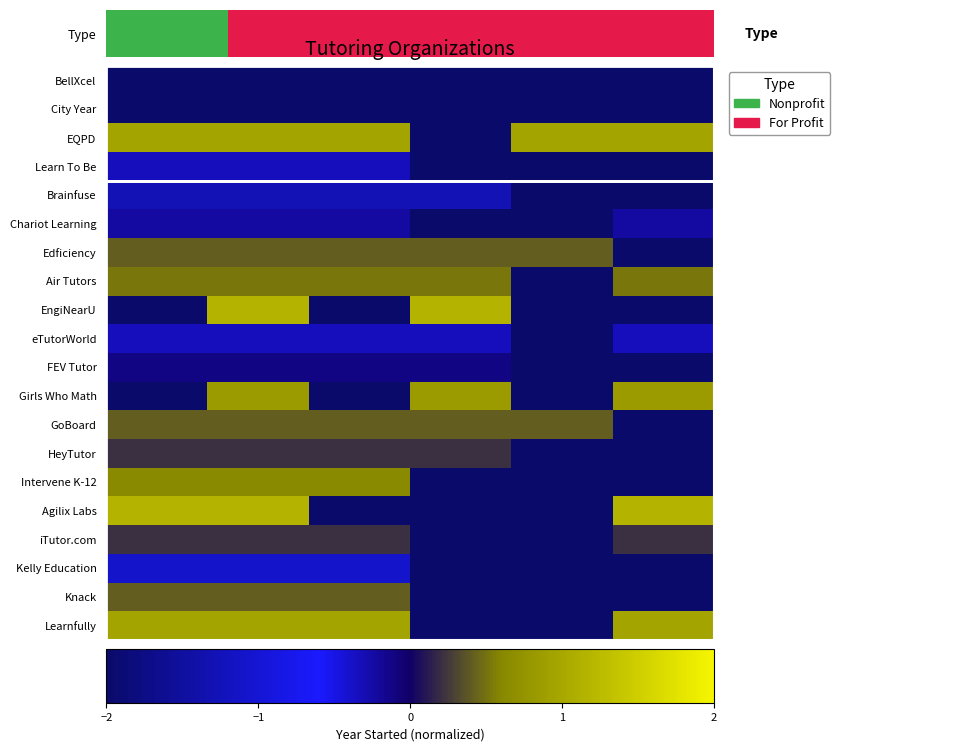

Rank the series by their maximum value, from lowest to highest.

BellXcel, City Year, Brainfuse, Kelly Education, Learn To Be, eTutorWorld, Chariot Learning, FEV Tutor, HeyTutor, iTutor.com, Edficiency, GoBoard, Knack, Air Tutors, Intervene K-12, Girls Who Math, EQPD, Learnfully, EngiNearU, Agilix Labs